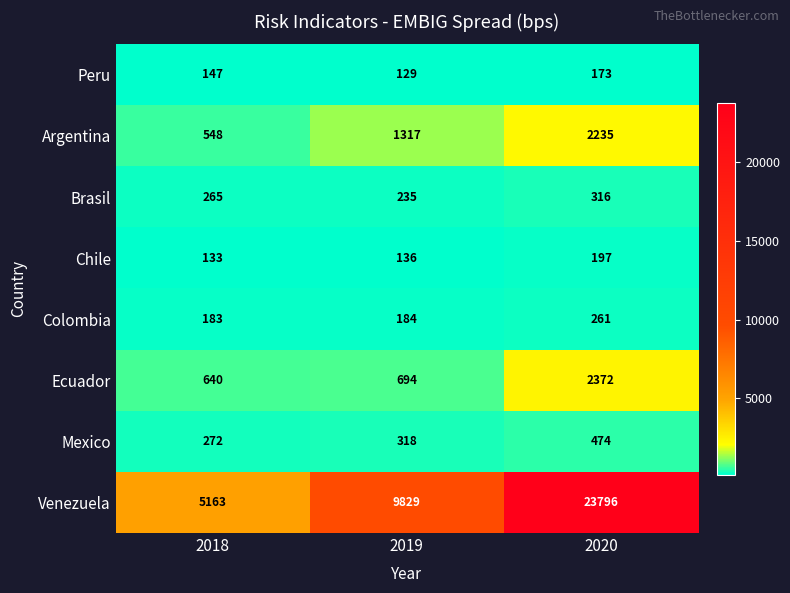

Between 2019 and 2020, which series saw the biggest shift?

Venezuela